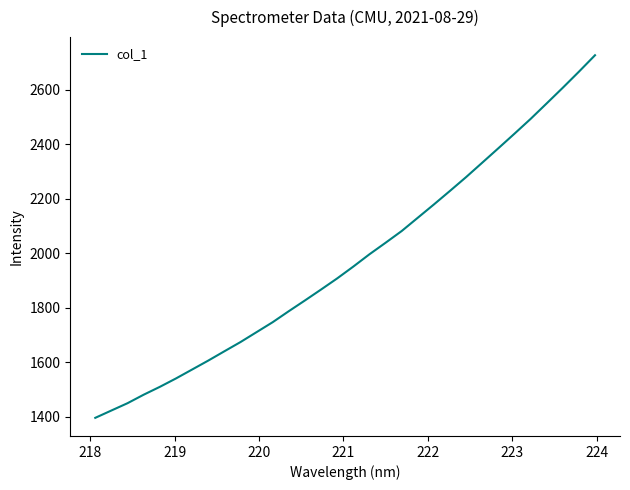

What is the difference between the maximum and minimum values?

1331.0